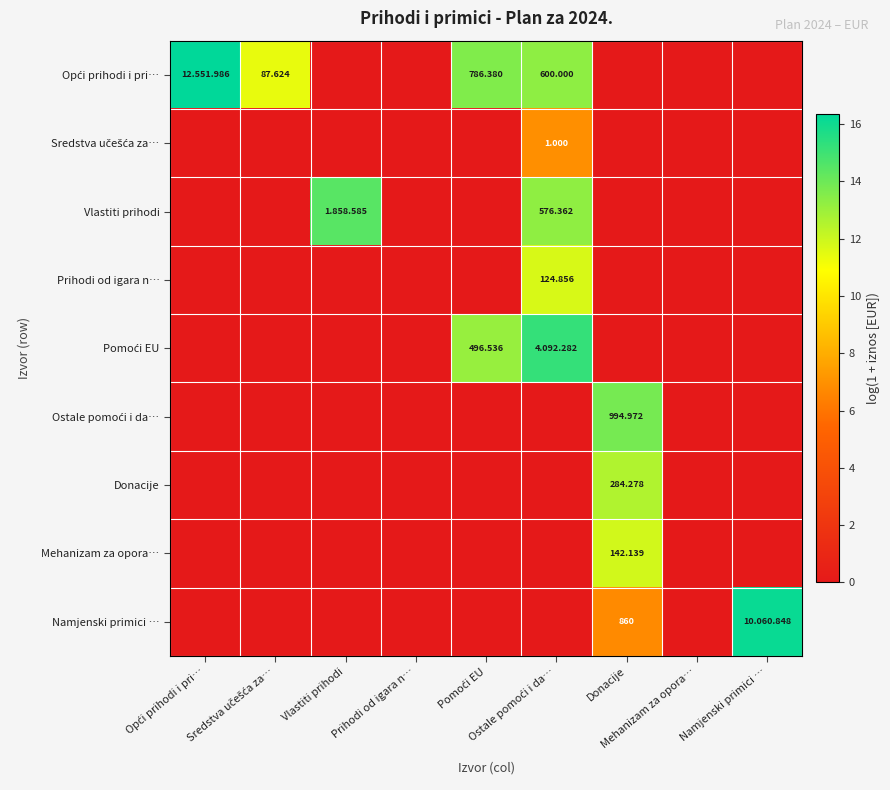

What is the approximate value of Ostale pomoći i da… at Donacije?

13.8